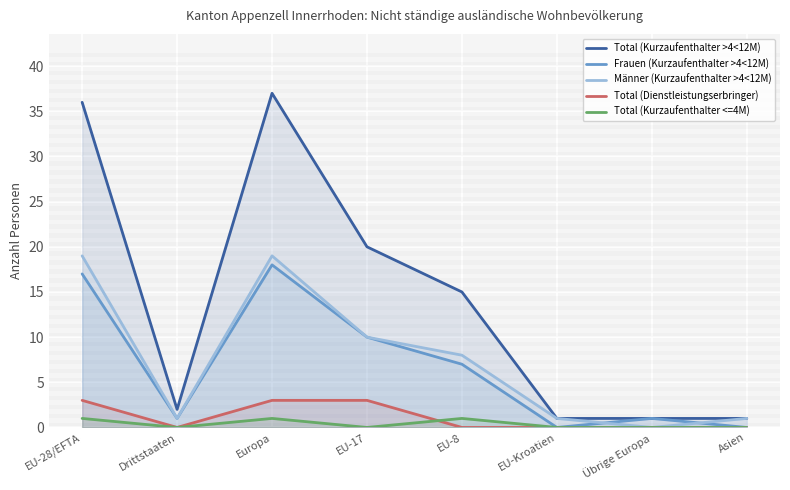

Does the chart display data point markers on the line(s)?

No